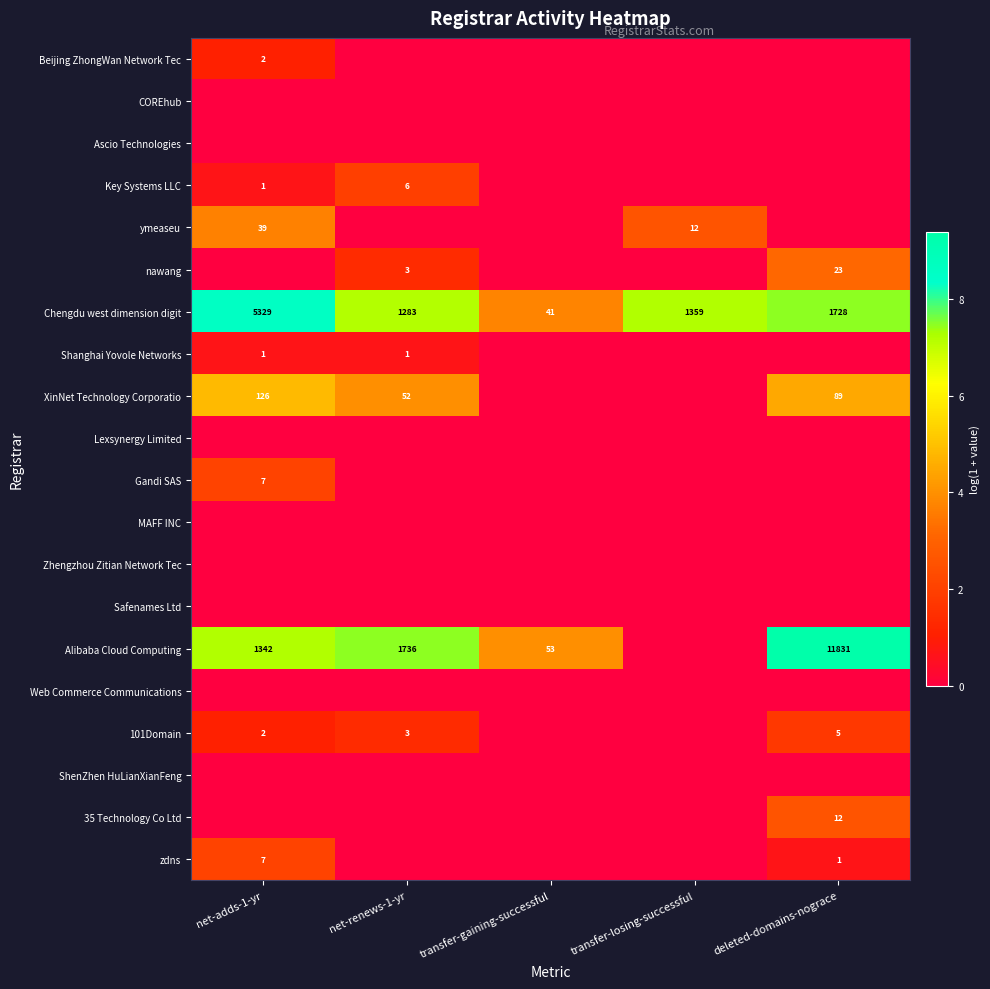

True or false: XinNet Technology Corporatio has a value of 2.1 at deleted-domains-nograce.

False